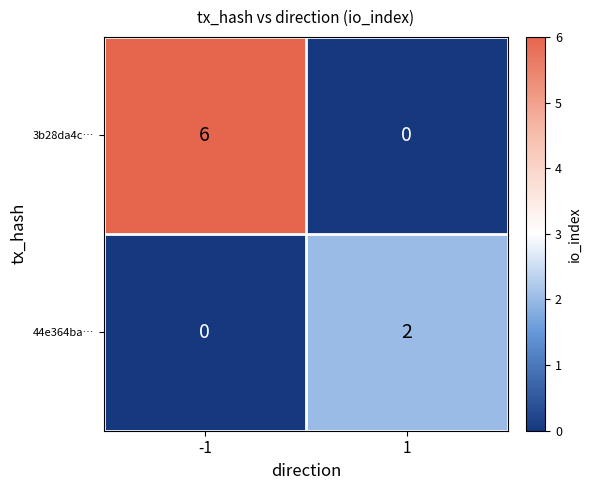

What is the sum of all 3b28da4c… values?

6